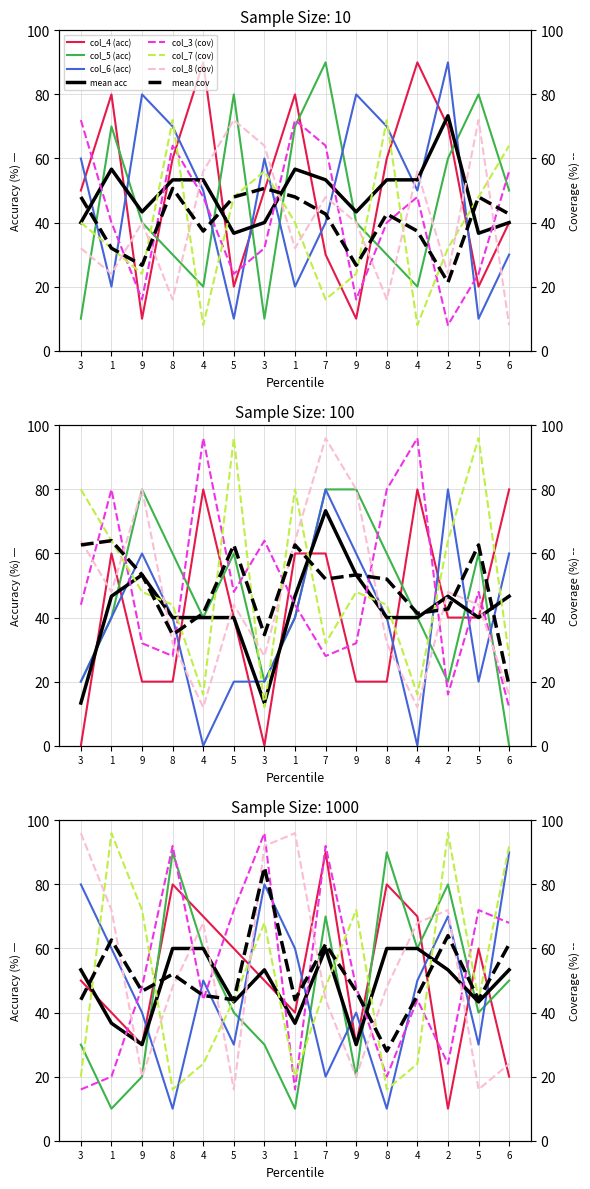

True or false: col_6 and col_8 cross at least once.

True